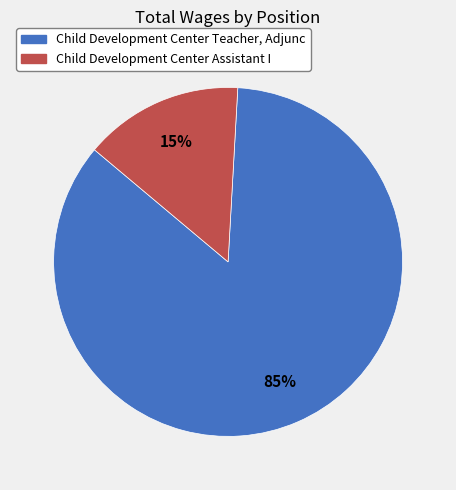

What is the smallest slice in the pie chart?

Child Development Center Assistant I